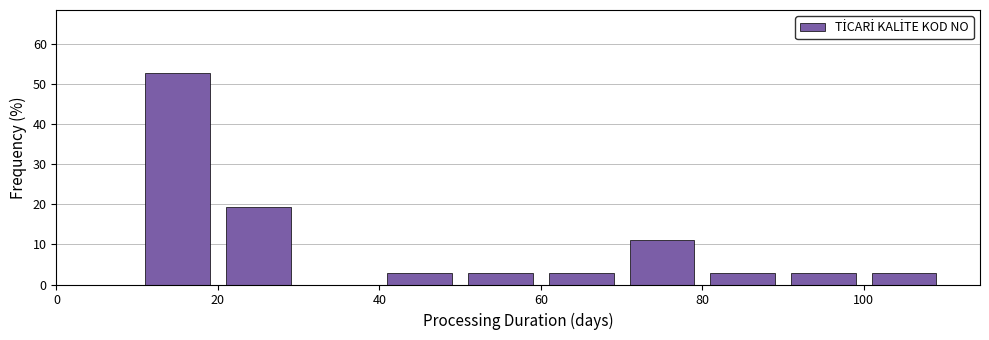

Over which range of the x-axis is the bar tallest?

10 to 20